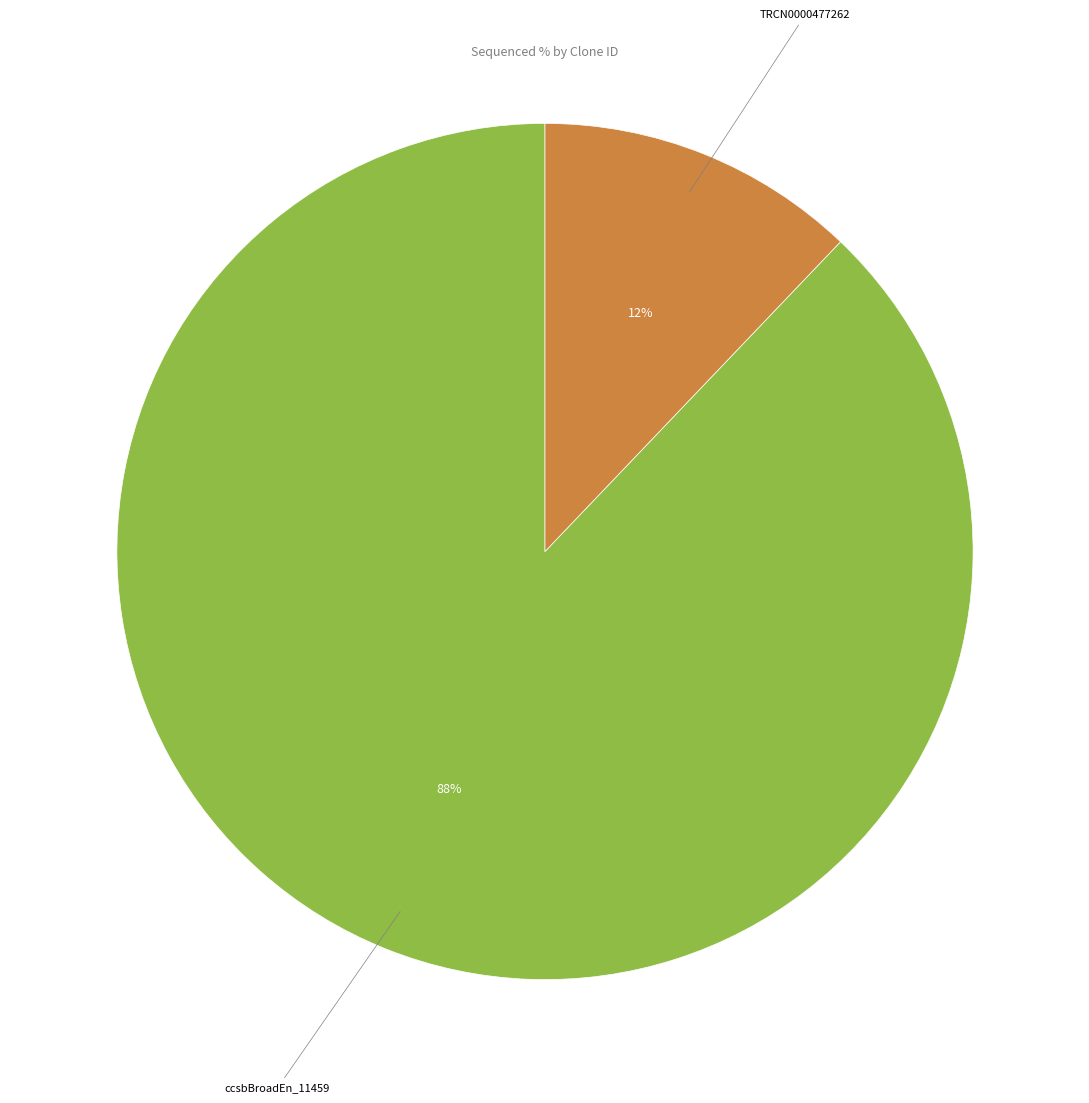

Is there any slice that represents more than half of the pie?

Yes